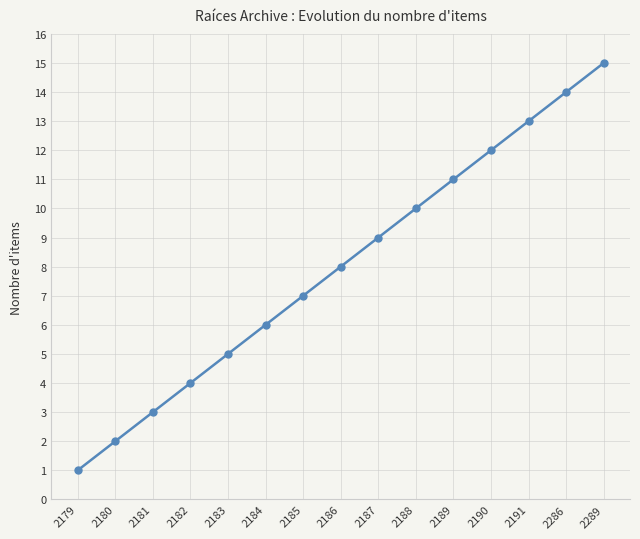

Reading right to left, what are all the values shown in this chart?

15	14	13	12	11	10	9	8	7	6	5	4	3	2	1